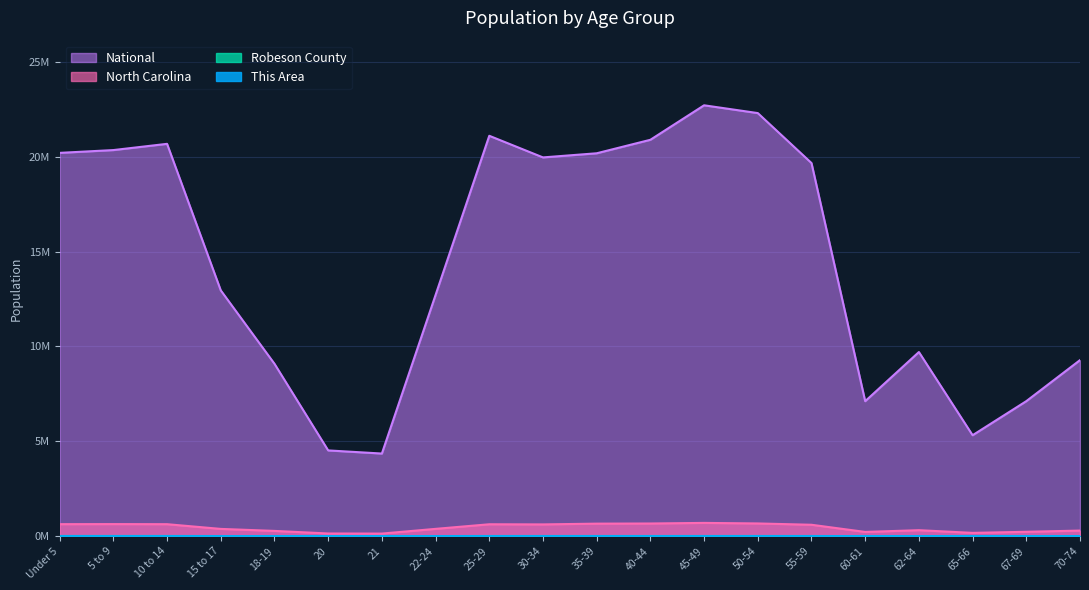

What is the label of the 9th point from the right?

40-44